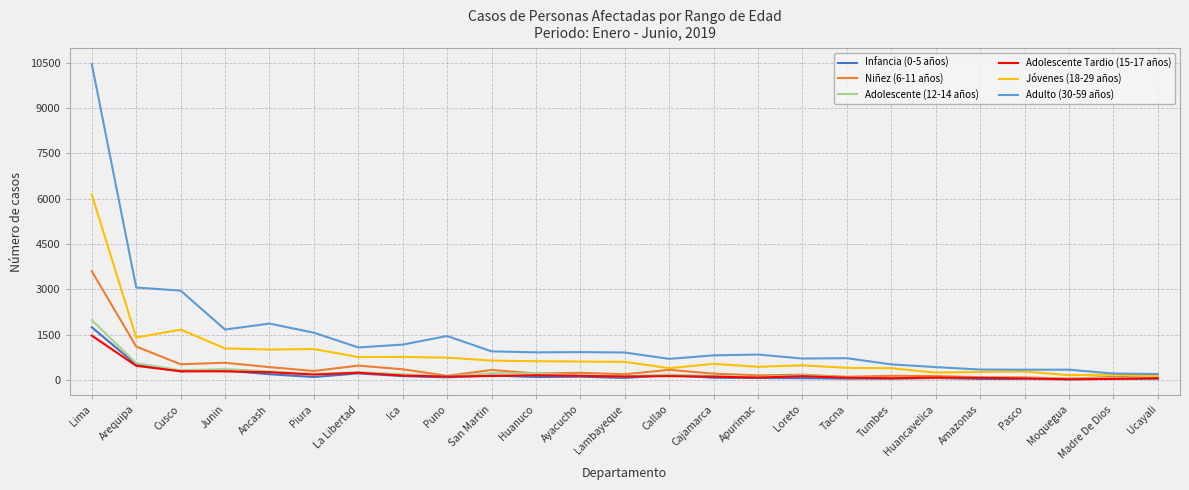

Is it true that Jóvenes (18-29 años) equals 423 at Junin?

False